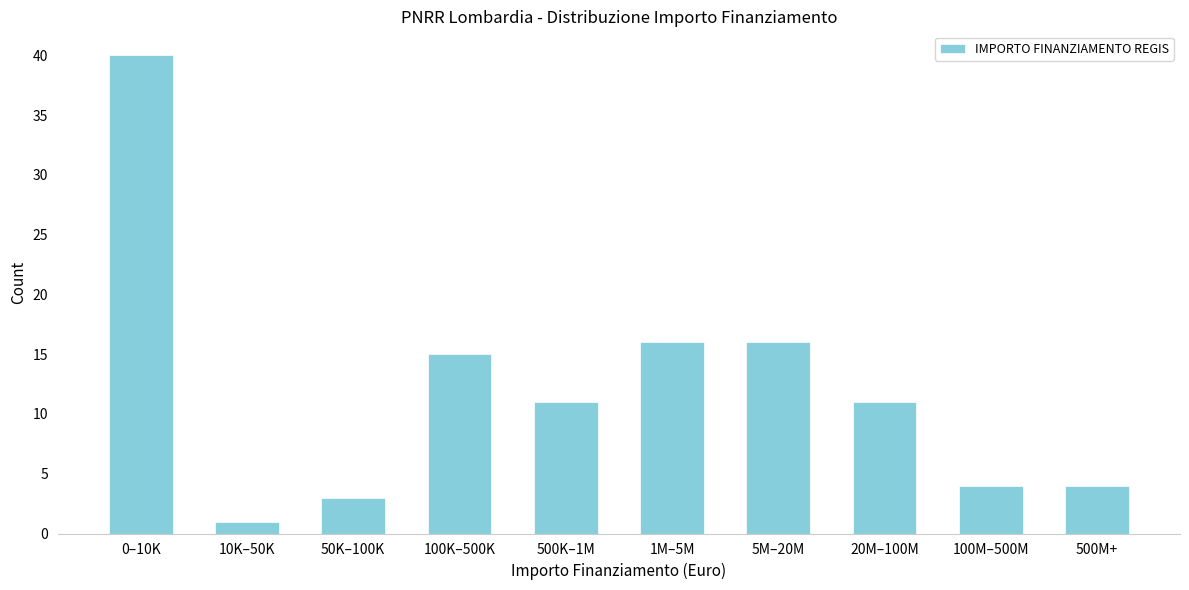

Reading right to left, transcribe all the data shown in this chart.

500M+=4	100M–500M=4	20M–100M=11	5M–20M=16	1M–5M=16	500K–1M=11	100K–500K=15	50K–100K=3	10K–50K=1	0–10K=40